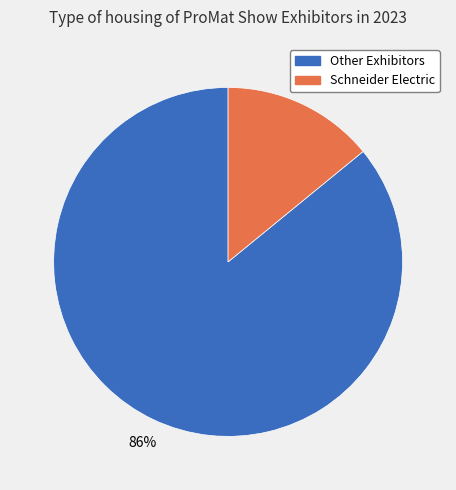

Is there any slice that represents more than half of the pie?

Yes